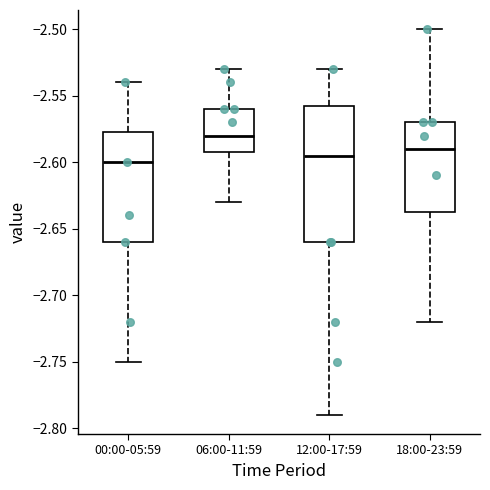

Reading left to right, transcribe this box plot: for each box, give where its median line is, the range the box spans, and where its two whiskers end, as read against the y-axis. The values are not printed on the chart, so give them approximately, as read against the axis.

00:00-05:59: median -2.600, box -2.660 to -2.575, whiskers -2.750 to -2.540
06:00-11:59: median -2.580, box -2.590 to -2.560, whiskers -2.630 to -2.530
12:00-17:59: median -2.595, box -2.660 to -2.555, whiskers -2.790 to -2.530
18:00-23:59: median -2.590, box -2.635 to -2.570, whiskers -2.720 to -2.500